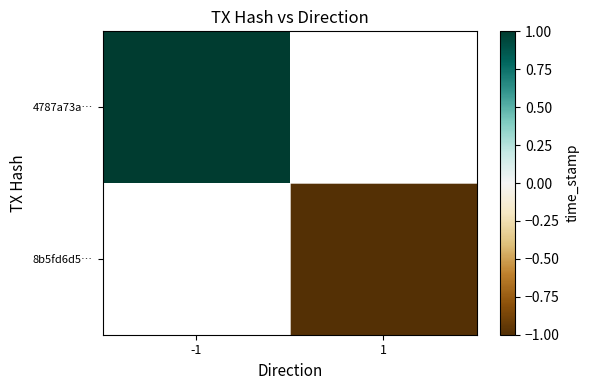

Which category has the lowest value across all series?

1